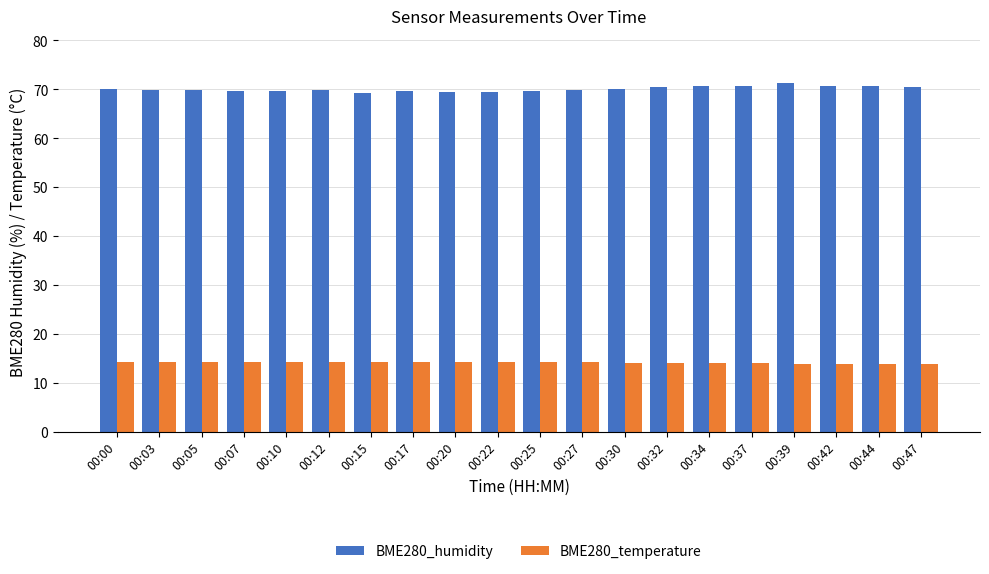

What is the maximum value shown in the chart?

71.3